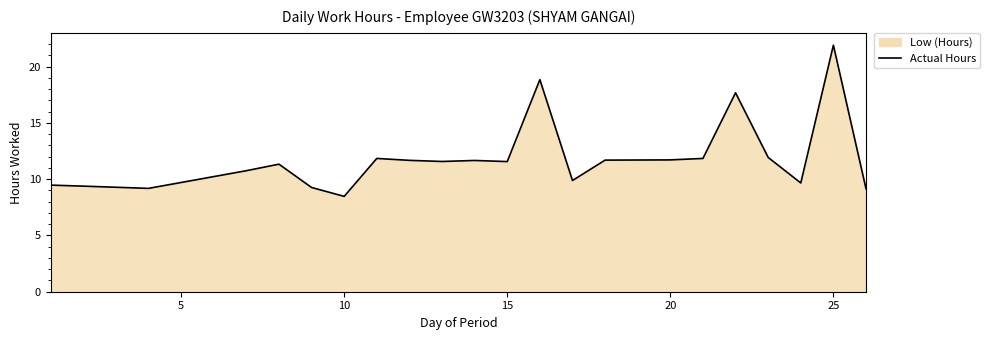

Reading left to right, extract all data points from this chart.

9.5	9.4	9.2	10.8	11.3	9.3	8.5	11.8	11.7	11.6	11.7	11.6	18.8	9.9	11.7	11.7	11.8	17.7	11.9	9.7	21.9	9.2